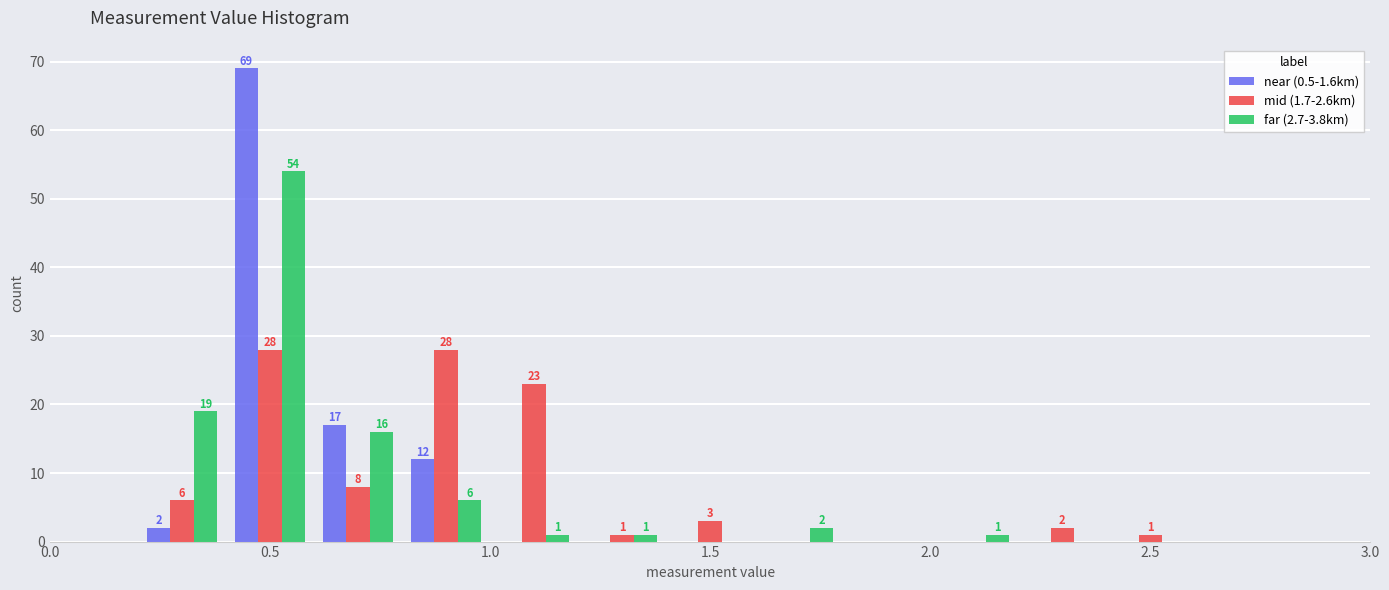

In the far (2.7-3.8km) series, which range on the x-axis has the tallest bar?

0.4 to 0.6